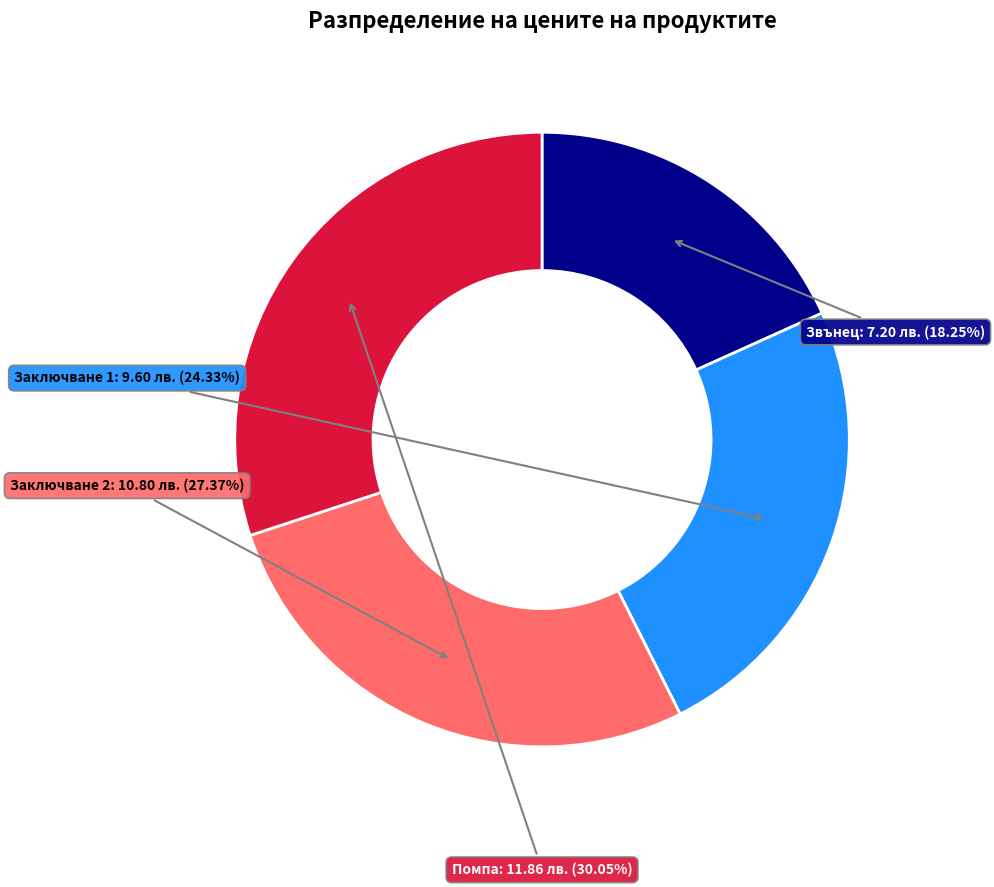

Is there any slice that represents more than half of the pie?

No